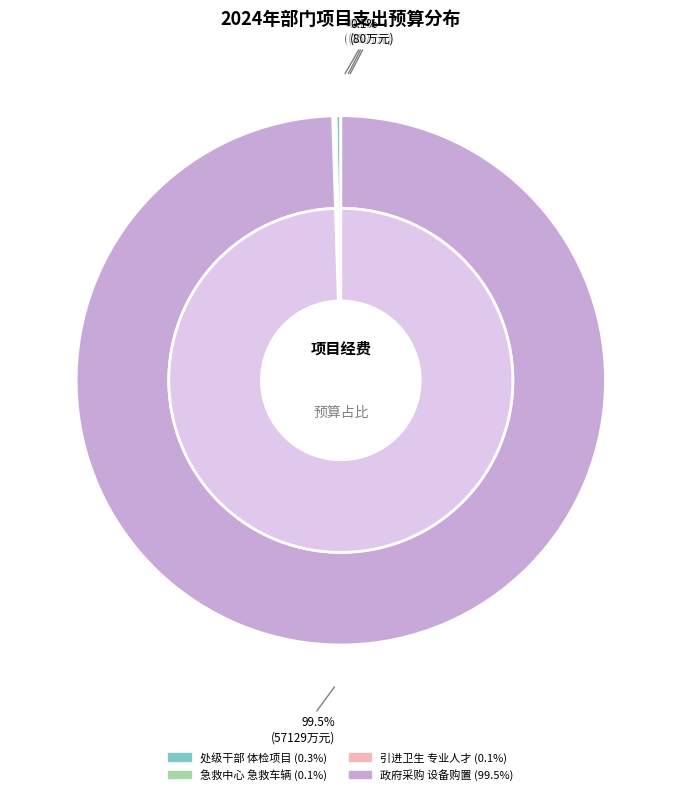

To the nearest percent, what is the difference between the largest and smallest slice percentages?

99%